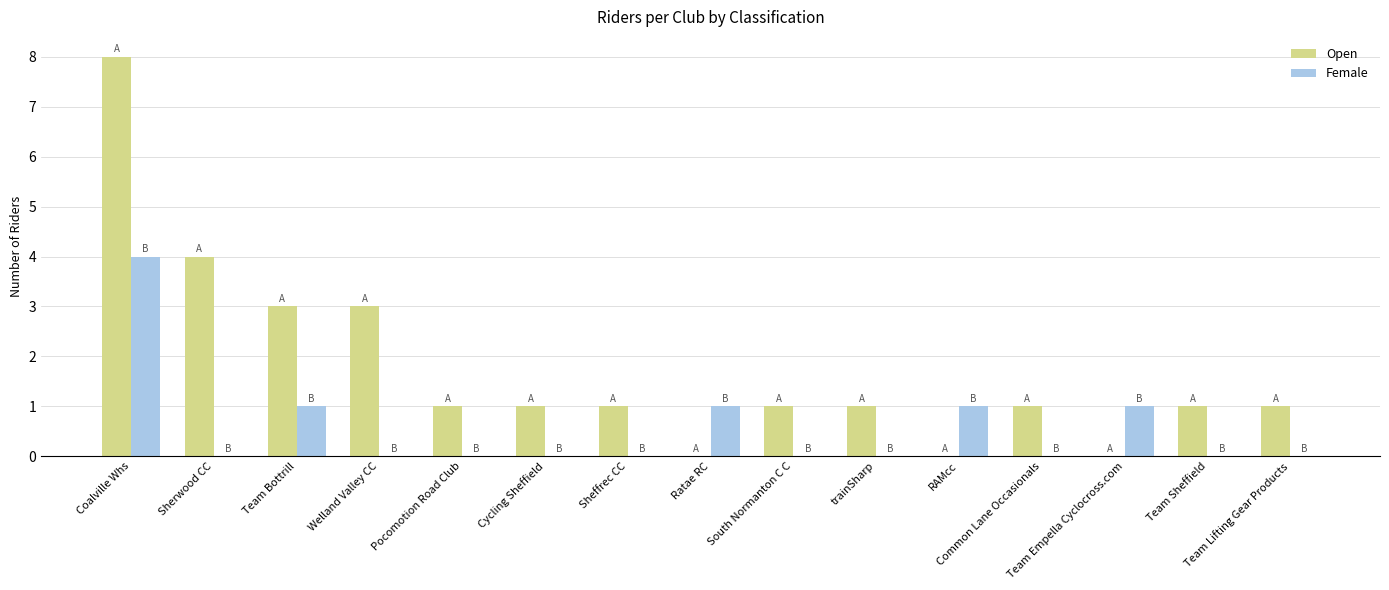

How many groups of bars are there?

15